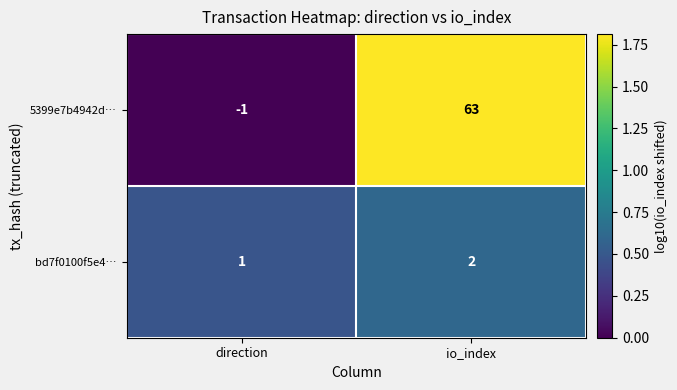

What is the total value across all series at io_index?

65